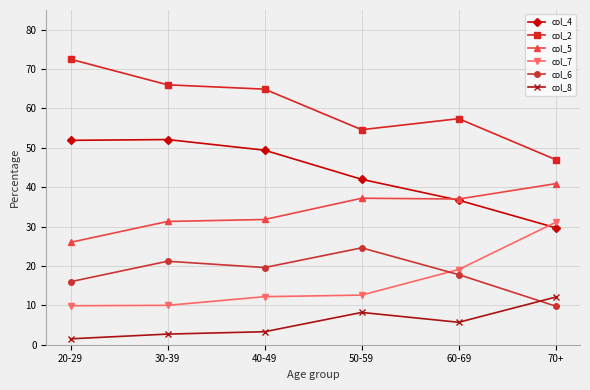

At how many categories does at least one series exceed 20?

6